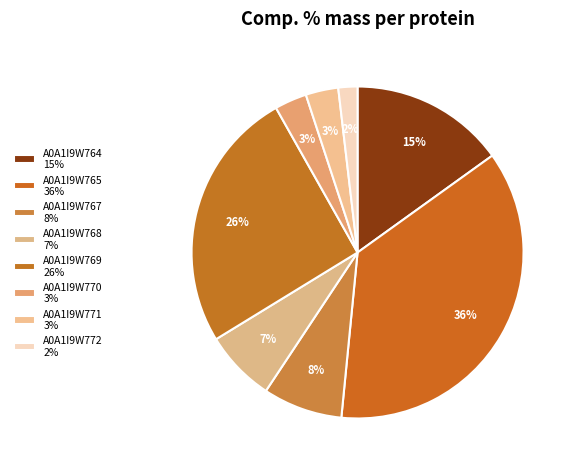

Combined, what portion of the pie is A0A1I9W764 and A0A1I9W771?

18.3%